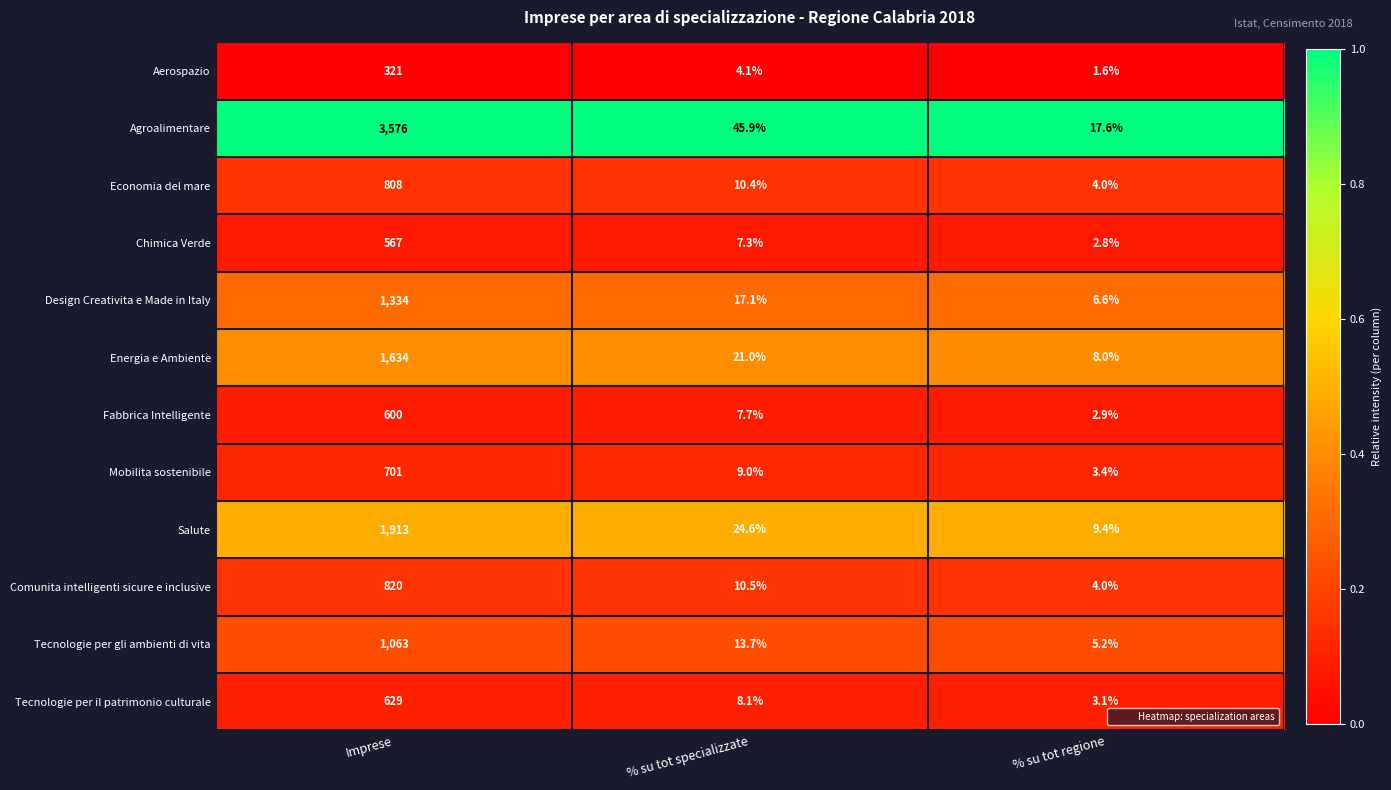

What is the total value across all series at % su tot specializzate?

179.4